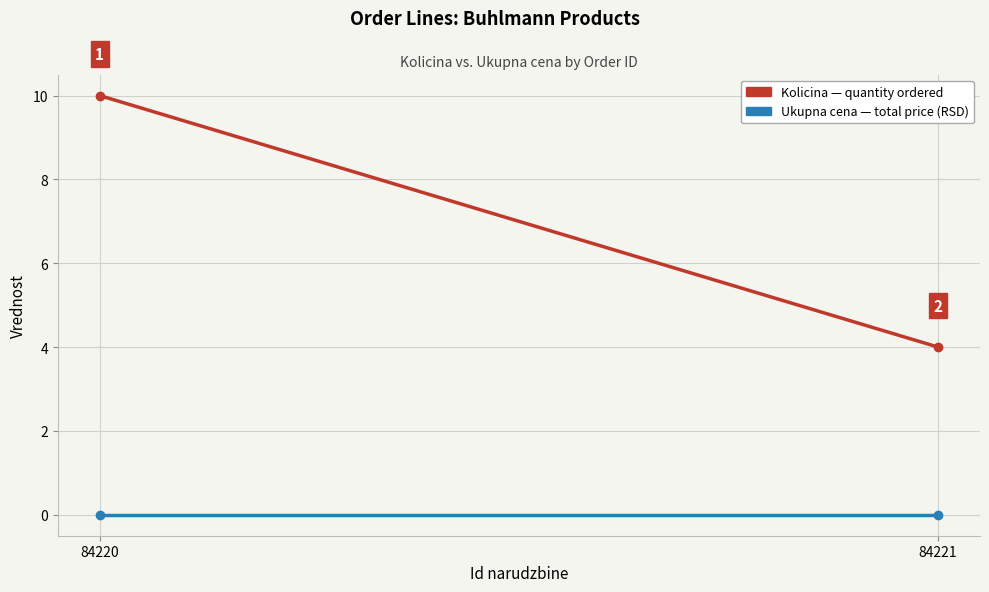

Reading left to right, extract all data points from this chart.

Kolicina: 10	4
Ukupna cena: 0	0